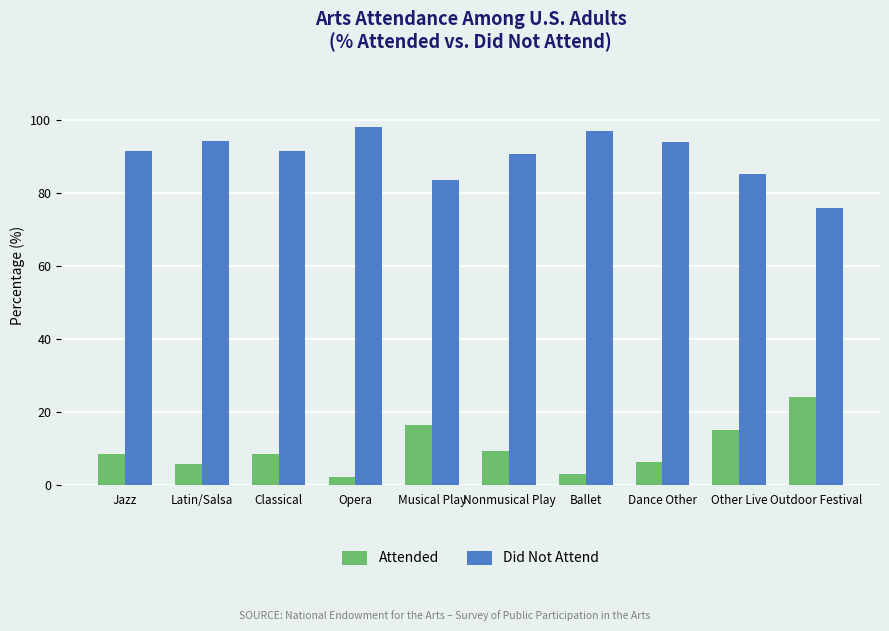

List the series in order of their peak value, highest first.

Did Not Attend, Attended